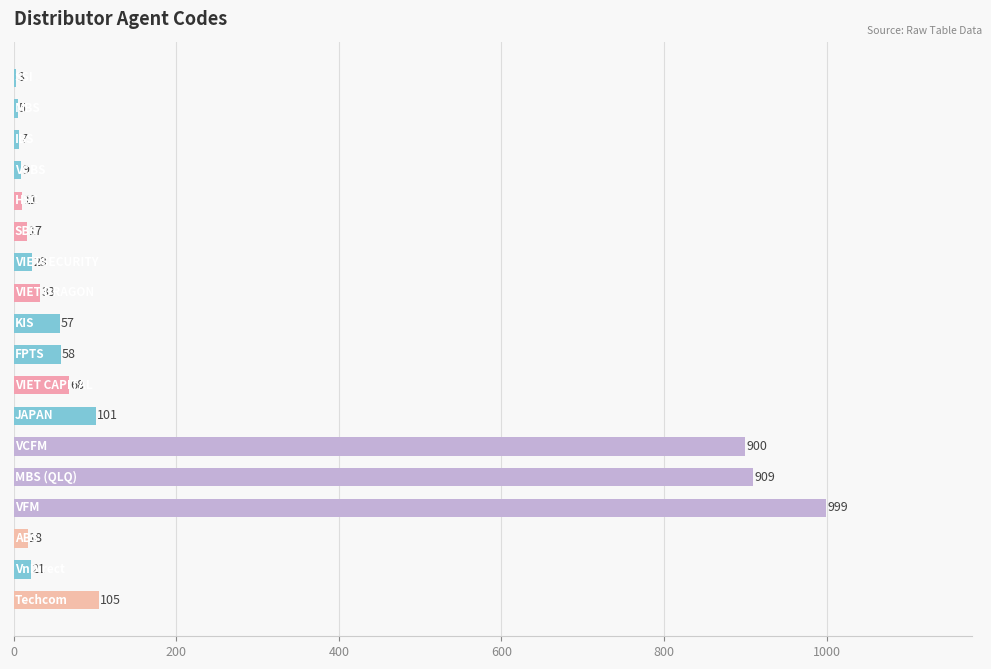

What is the greatest value displayed?

999